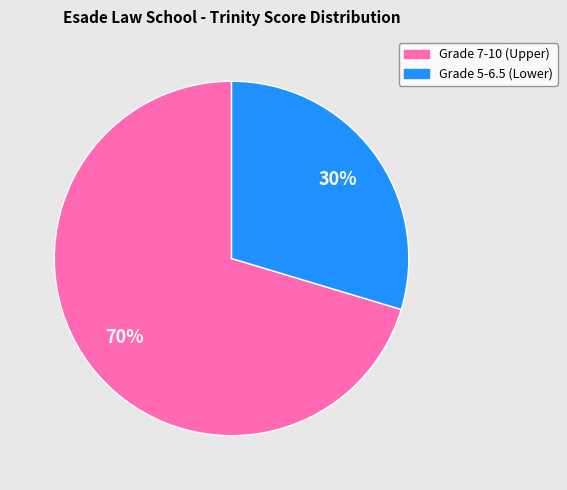

Does any single category account for the majority?

Yes